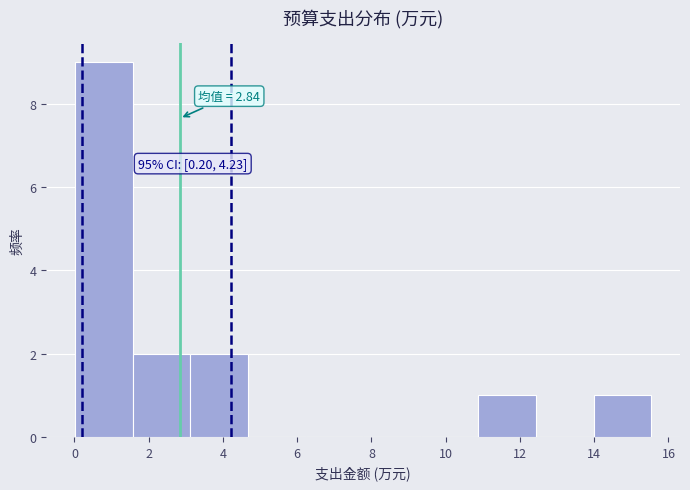

Which range on the x-axis has the tallest bar?

0.0 to 1.6